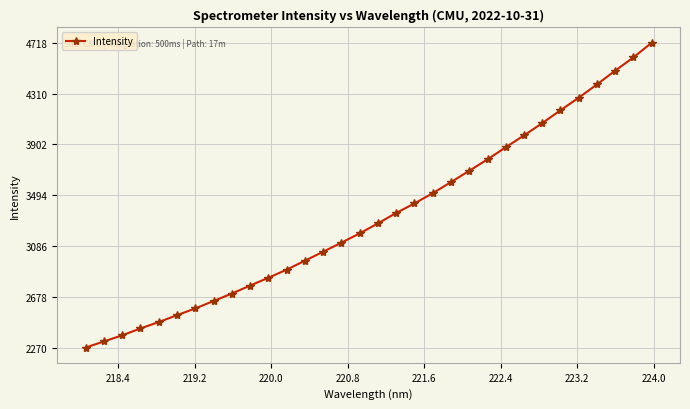

How many data points are less than 3267?

16